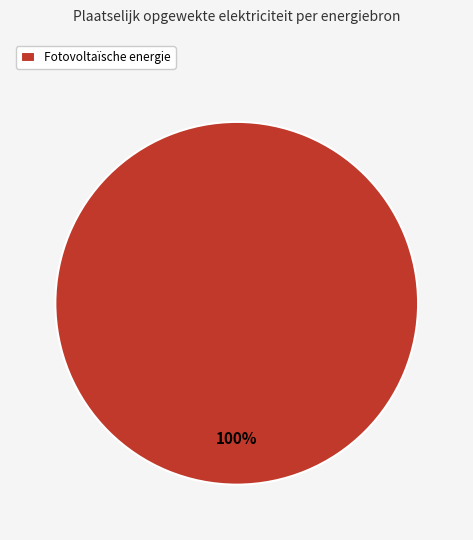

Does Fotovoltaïsche energie account for over 50% of the chart?

Yes